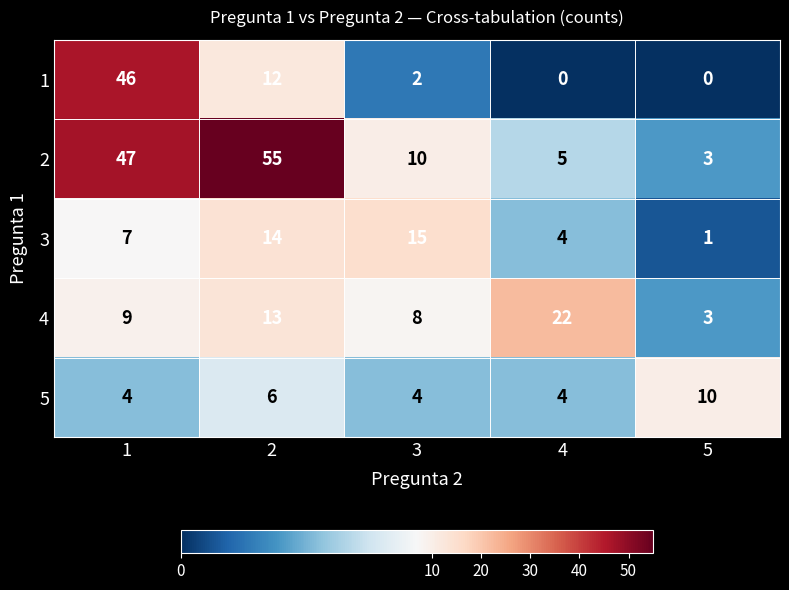

What is the lowest value of the 2 series?

3